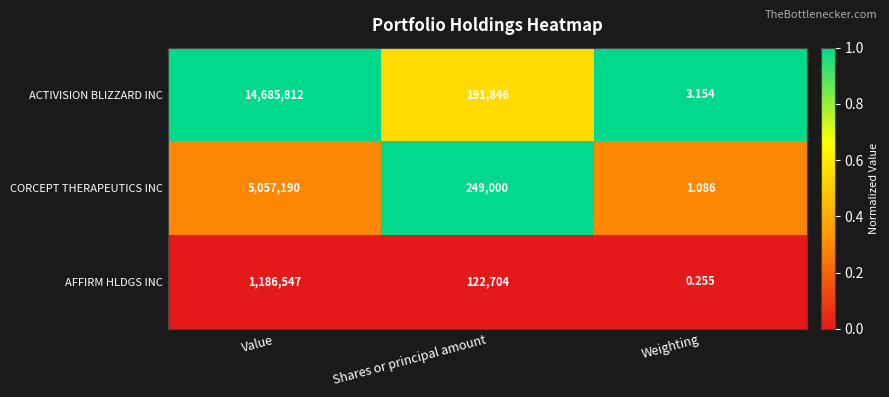

Which series has the largest range (max minus min)?

ACTIVISION BLIZZARD INC